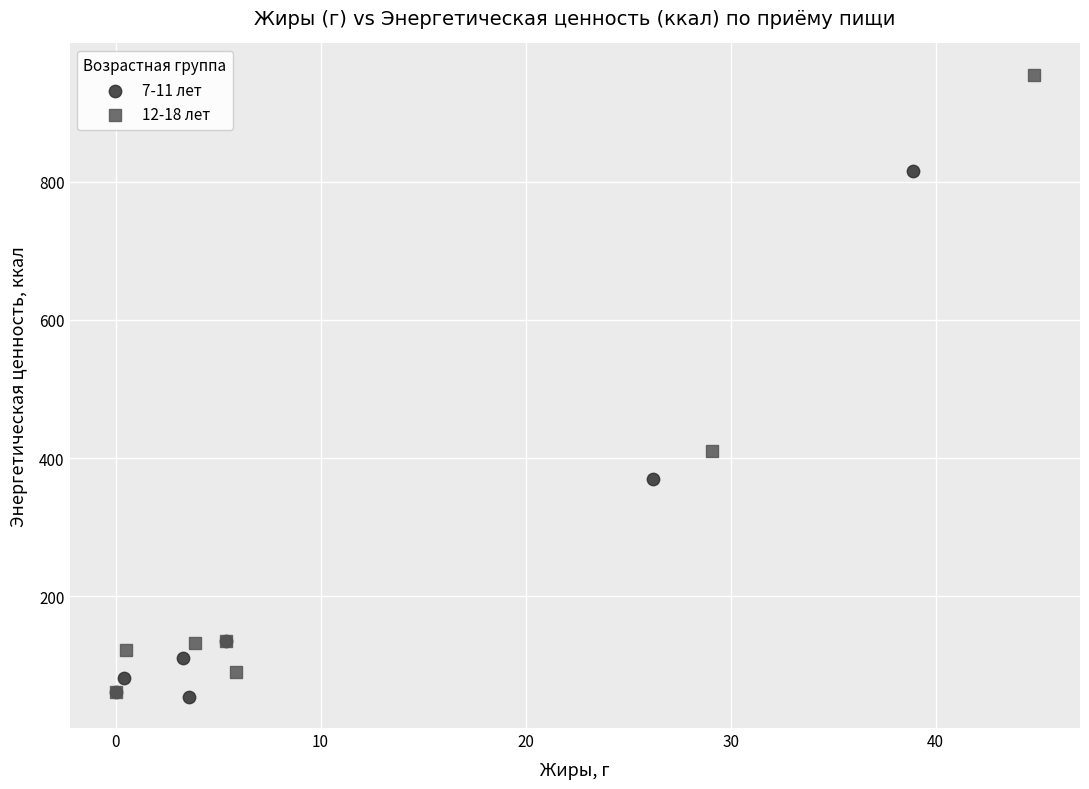

Which series has the widest spread of Y values?

12-18 лет